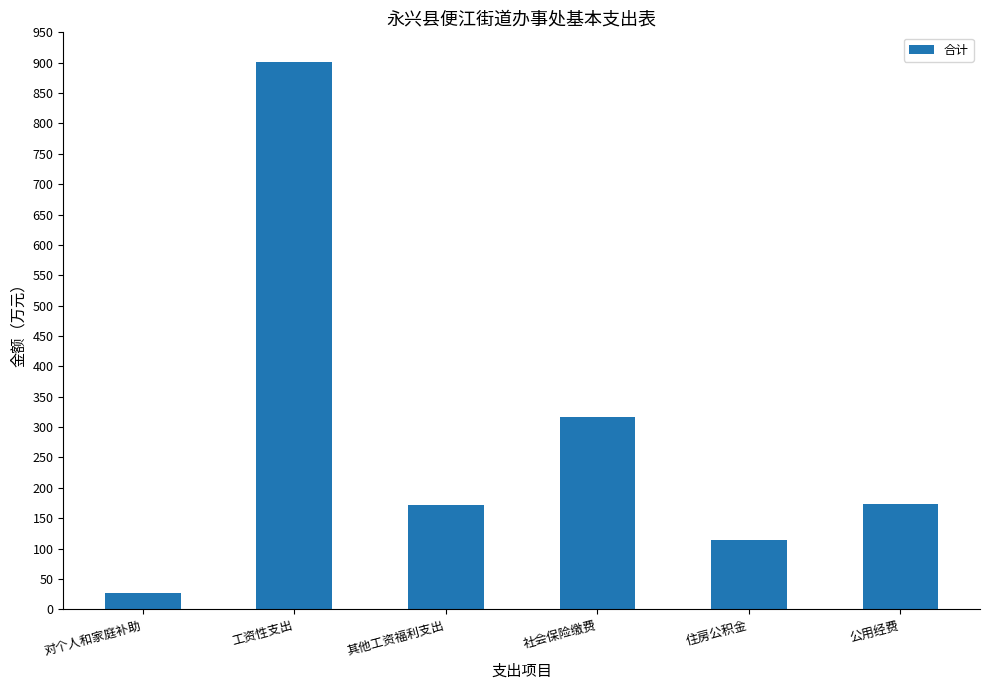

The chart shows a value of 52.5 at 其他工资福利支出. True or false?

False